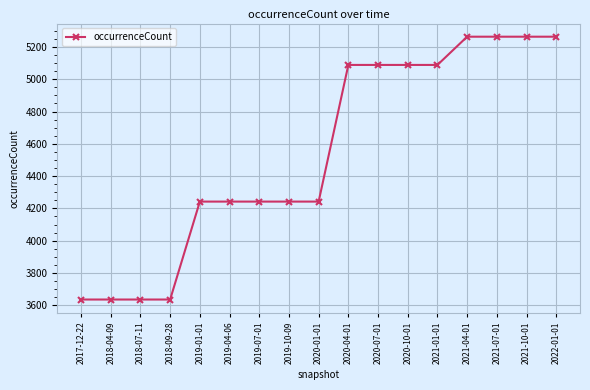

How many distinct data groups are displayed?

1